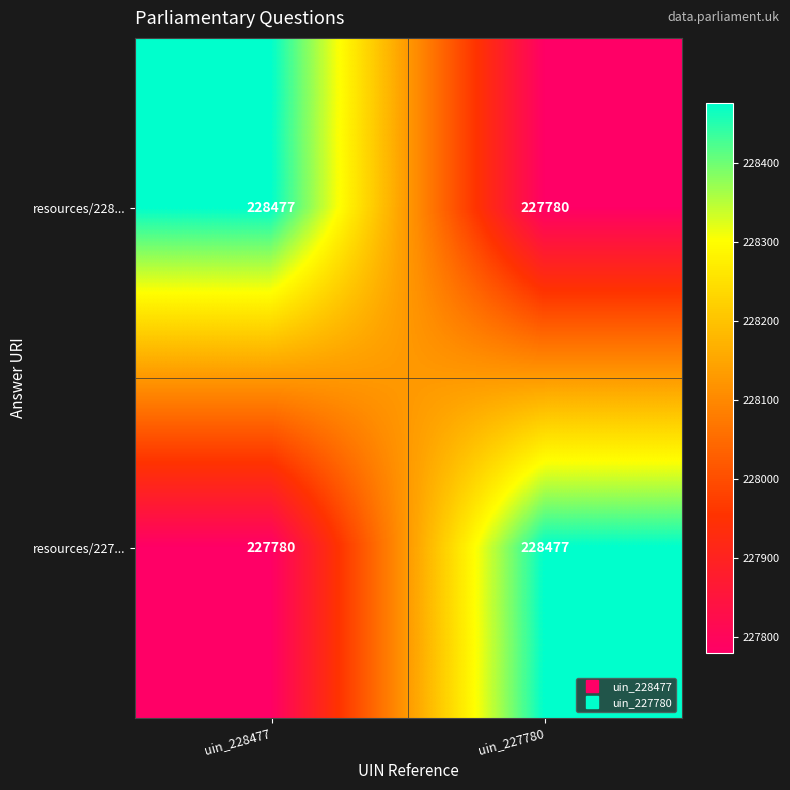

At which label does resources/227... reach its minimum?

uin_228477